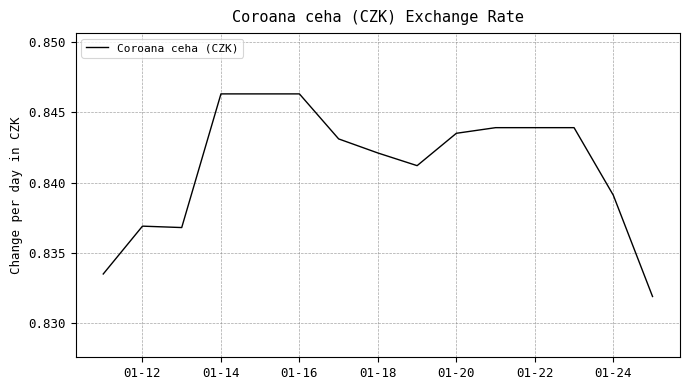

How many lines are shown in the chart?

1